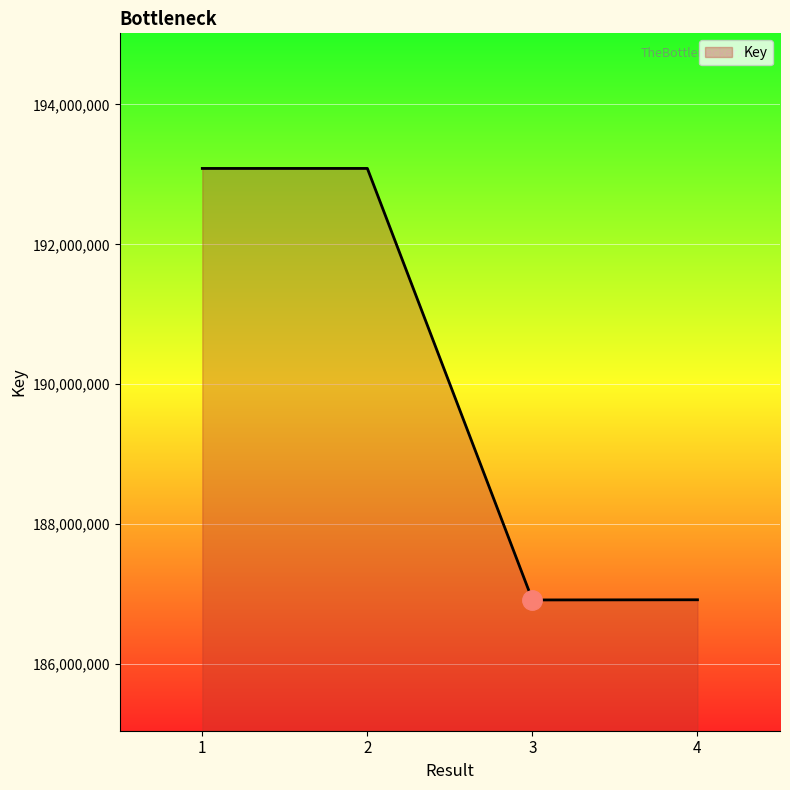

What is the greatest value displayed?

193085317